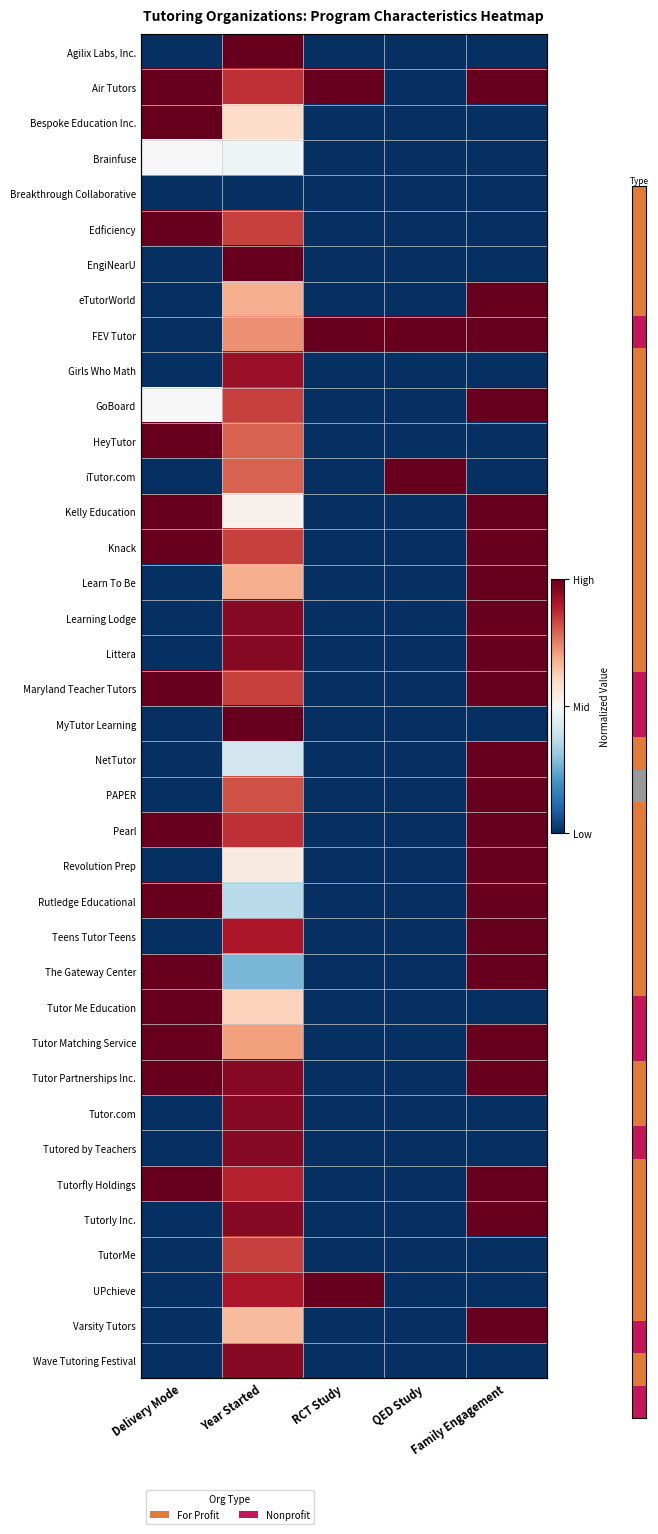

What is the highest value of the UPchieve series?

1.0